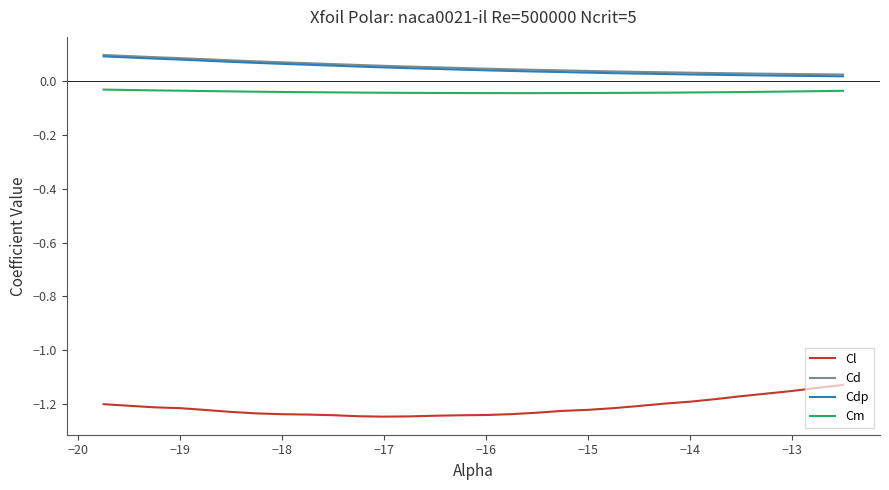

True or false: Cl and Cdp cross at least once.

False